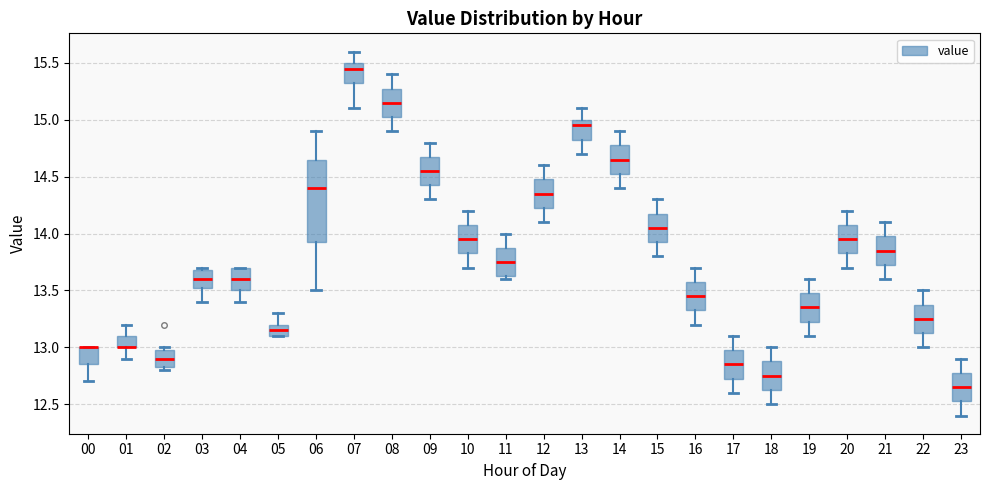

Reading left to right, transcribe this box plot: for each box, give where its median line is, the range the box spans, and where its two whiskers end, as read against the y-axis. The values are not printed on the chart, so give them approximately, as read against the axis.

00: median 13.00 (drawn on the box's upper edge), box 12.85 to 13.00, whiskers 12.70 to 13.00
01: median 13.00 (drawn on the box's lower edge), box 13.00 to 13.10, whiskers 12.90 to 13.20
02: median 12.90, box 12.85 to 13.00, whiskers 12.80 to 13.00 (just above the box's upper edge)
03: median 13.60, box 13.55 to 13.70, whiskers 13.40 to 13.70 (just above the box's upper edge)
04: median 13.60, box 13.50 to 13.70, whiskers 13.40 to 13.70
05: median 13.15, box 13.10 to 13.20, whiskers 13.10 to 13.30
06: median 14.40, box 13.95 to 14.65, whiskers 13.50 to 14.90
07: median 15.45, box 15.35 to 15.50, whiskers 15.10 to 15.60
08: median 15.15, box 15.05 to 15.30, whiskers 14.90 to 15.40
09: median 14.55, box 14.45 to 14.70, whiskers 14.30 to 14.80
10: median 13.95, box 13.85 to 14.10, whiskers 13.70 to 14.20
11: median 13.75, box 13.65 to 13.90, whiskers 13.60 to 14.00
12: median 14.35, box 14.25 to 14.50, whiskers 14.10 to 14.60
13: median 14.95, box 14.85 to 15.00, whiskers 14.70 to 15.10
14: median 14.65, box 14.55 to 14.80, whiskers 14.40 to 14.90
15: median 14.05, box 13.95 to 14.20, whiskers 13.80 to 14.30
16: median 13.45, box 13.35 to 13.60, whiskers 13.20 to 13.70
17: median 12.85, box 12.75 to 13.00, whiskers 12.60 to 13.10
18: median 12.75, box 12.65 to 12.90, whiskers 12.50 to 13.00
19: median 13.35, box 13.25 to 13.50, whiskers 13.10 to 13.60
20: median 13.95, box 13.85 to 14.10, whiskers 13.70 to 14.20
21: median 13.85, box 13.75 to 14.00, whiskers 13.60 to 14.10
22: median 13.25, box 13.15 to 13.40, whiskers 13.00 to 13.50
23: median 12.65, box 12.55 to 12.80, whiskers 12.40 to 12.90